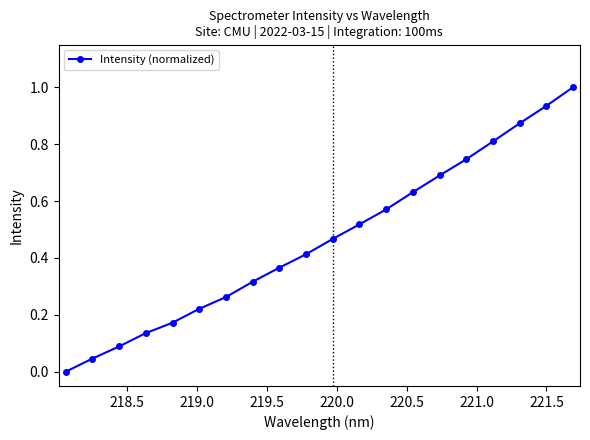

What is the difference between the maximum and minimum values?

1.0